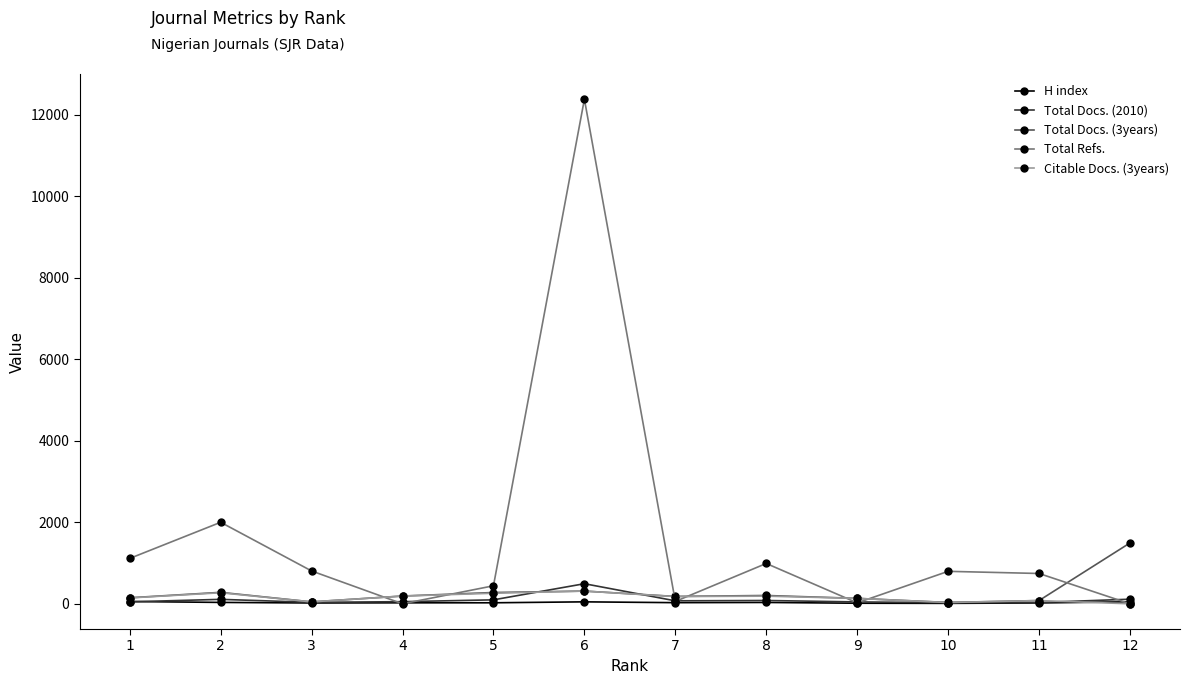

At which category is the sum across all series the highest?

6